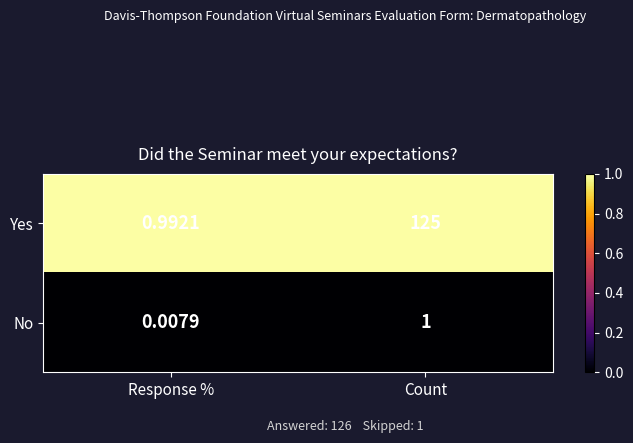

Where is Yes nearest to the value 62?

Response %